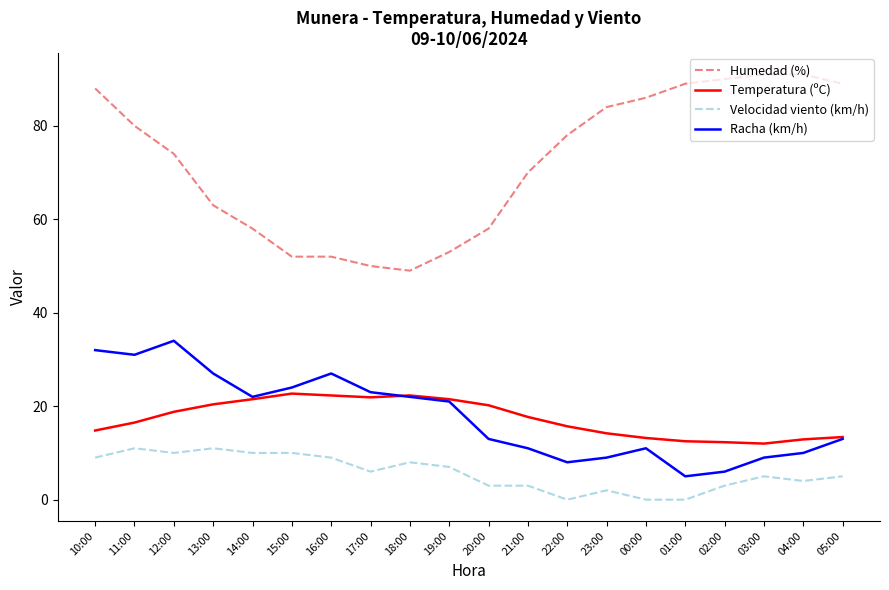

The value of Velocidad viento (km/h) at 12:00 is 5.9. True or false?

False